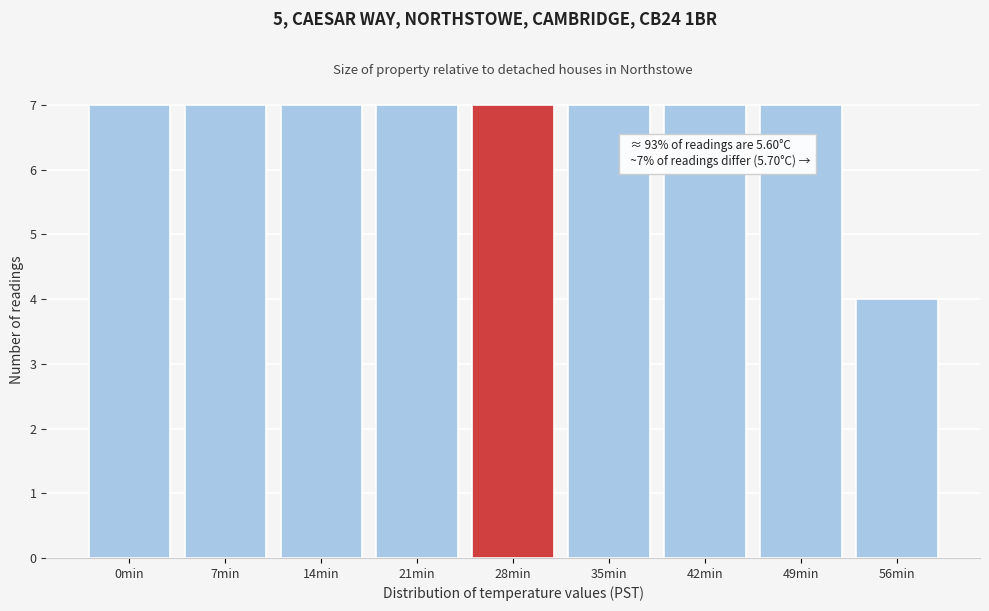

Reading left to right, transcribe all the data shown in this chart.

7	7	7	7	7	7	7	7	4